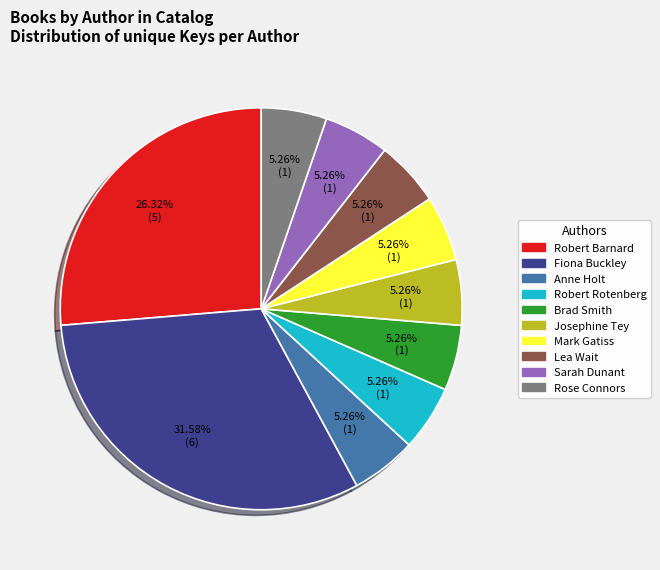

Do Fiona Buckley and Mark Gatiss together represent more than half of the pie?

No